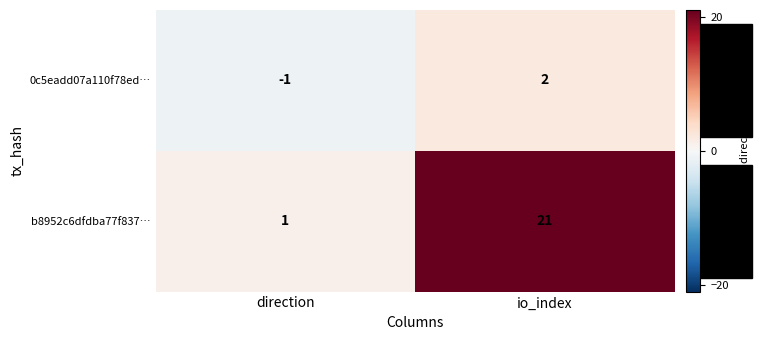

Which category has the highest value across all series?

io_index